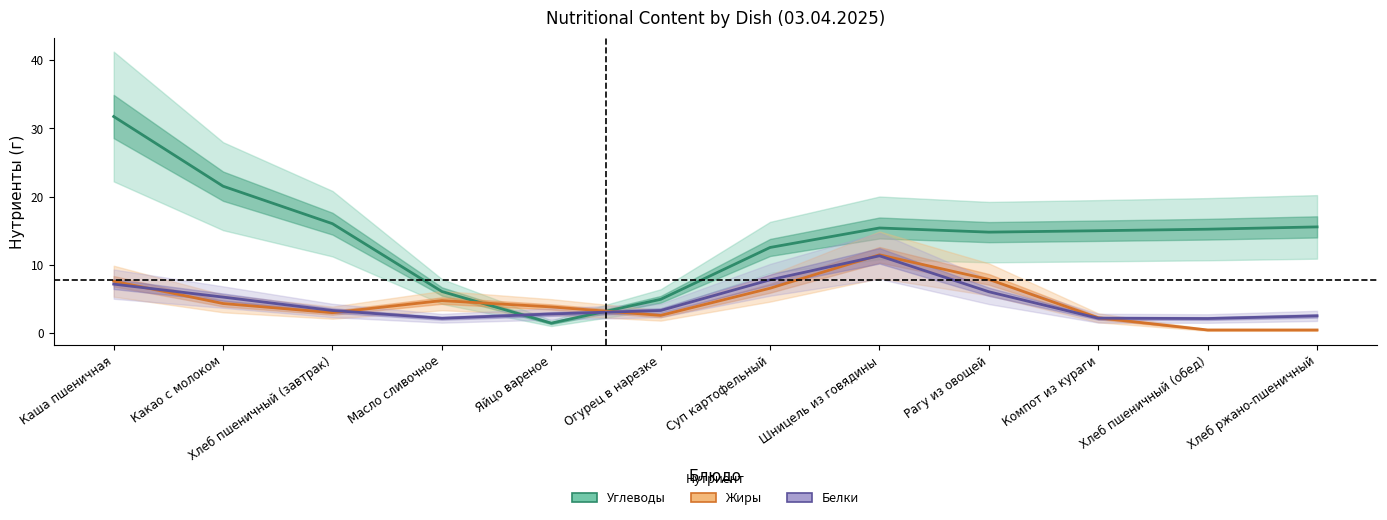

What is the value of the Углеводы point at the 6th from the left?

4.9